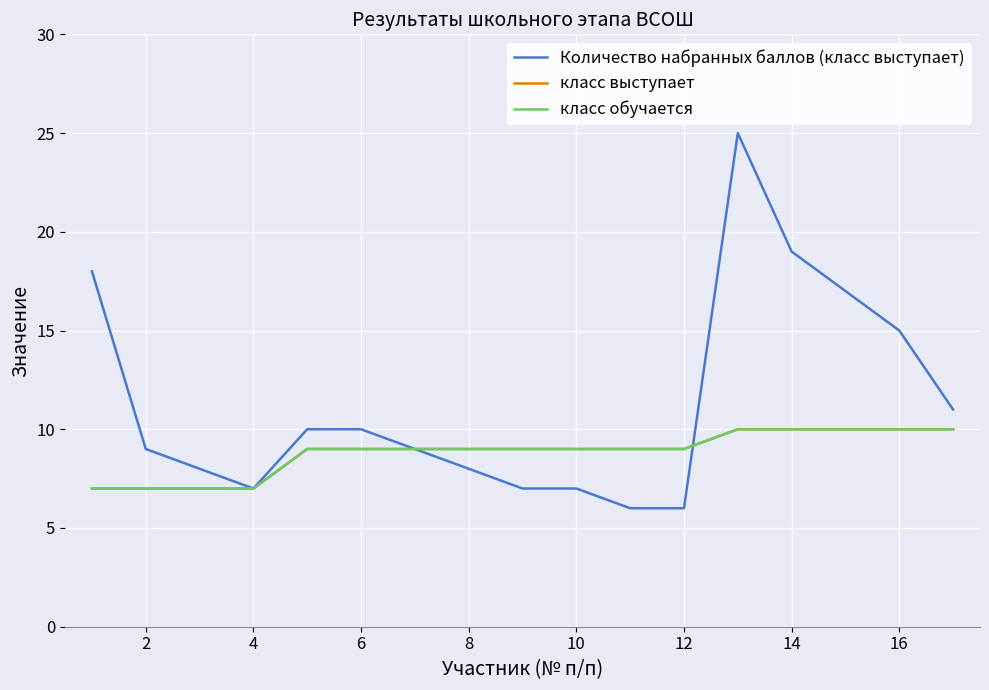

Reading left to right, what are all the values shown in this chart?

Количество набранных баллов (класс выступает): 18	9	8	7	10	10	9	8	7	7	6	6	25	19	17	15	11
класс выступает: 7	7	7	7	9	9	9	9	9	9	9	9	10	10	10	10	10
класс обучается: 7	7	7	7	9	9	9	9	9	9	9	9	10	10	10	10	10